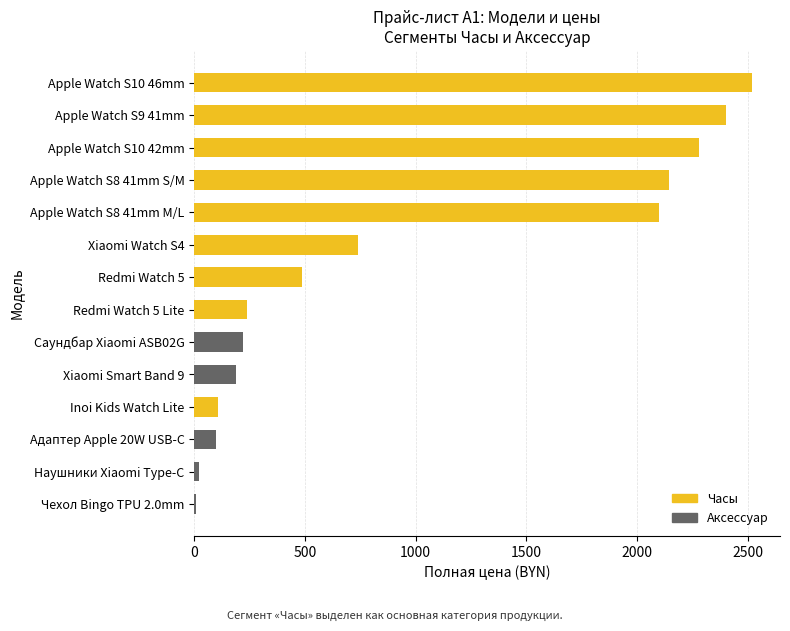

At which label is the value closest to 1263?

Xiaomi Watch S4